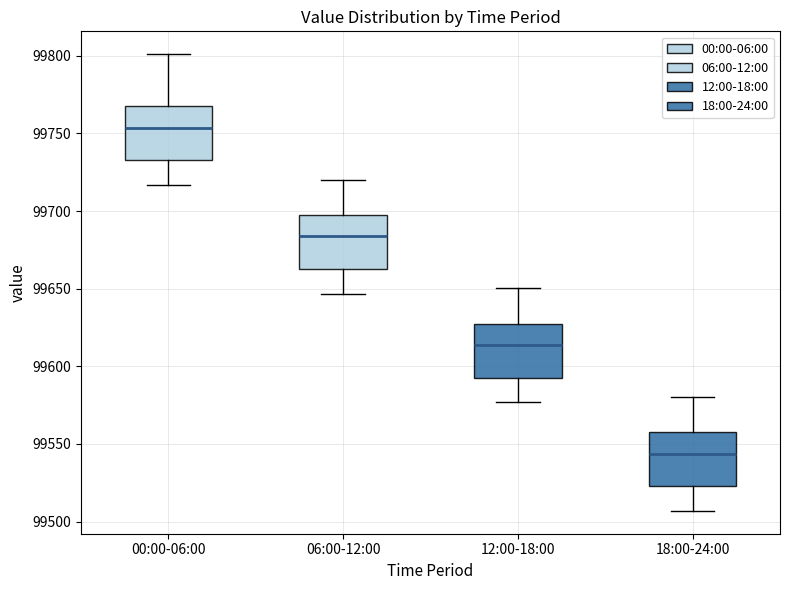

Which box's median line is the highest?

00:00-06:00